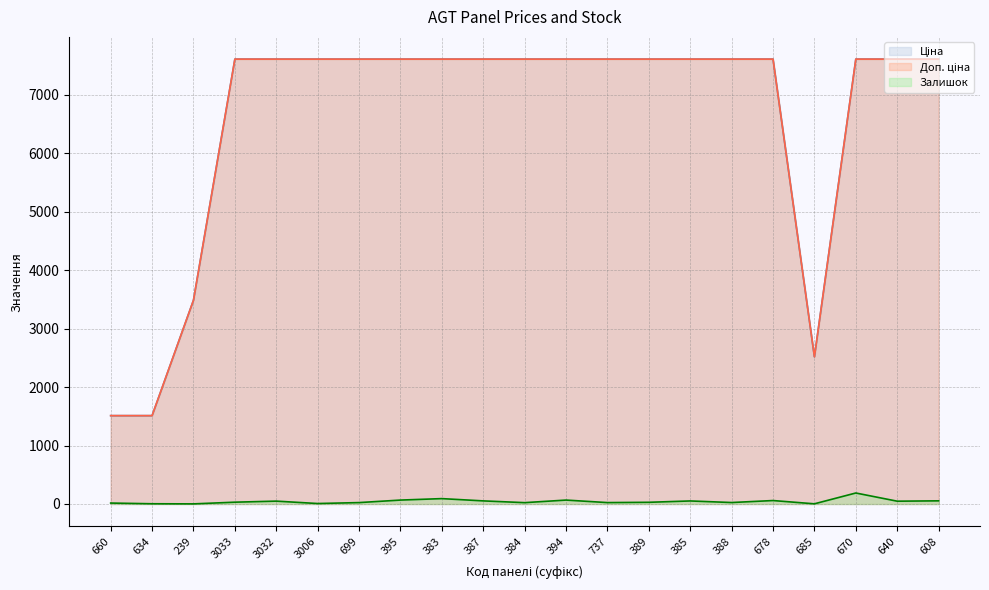

Which category has the lowest value across all series?

239